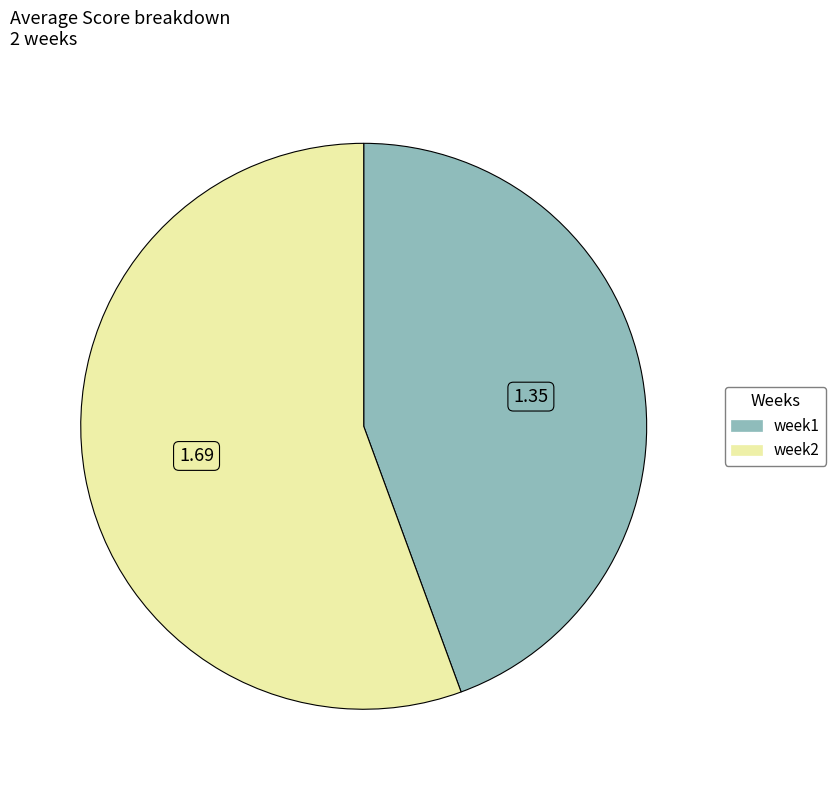

Which category has the smallest portion of the pie?

week1